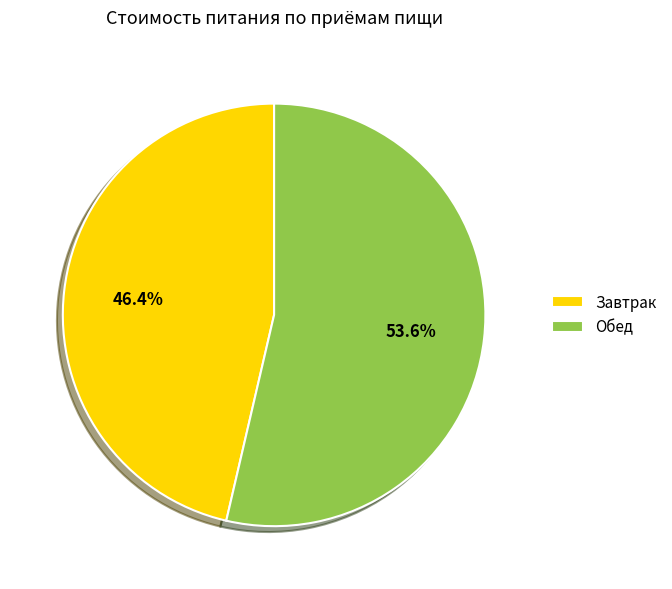

To the nearest percent, what is the average slice percentage?

50%